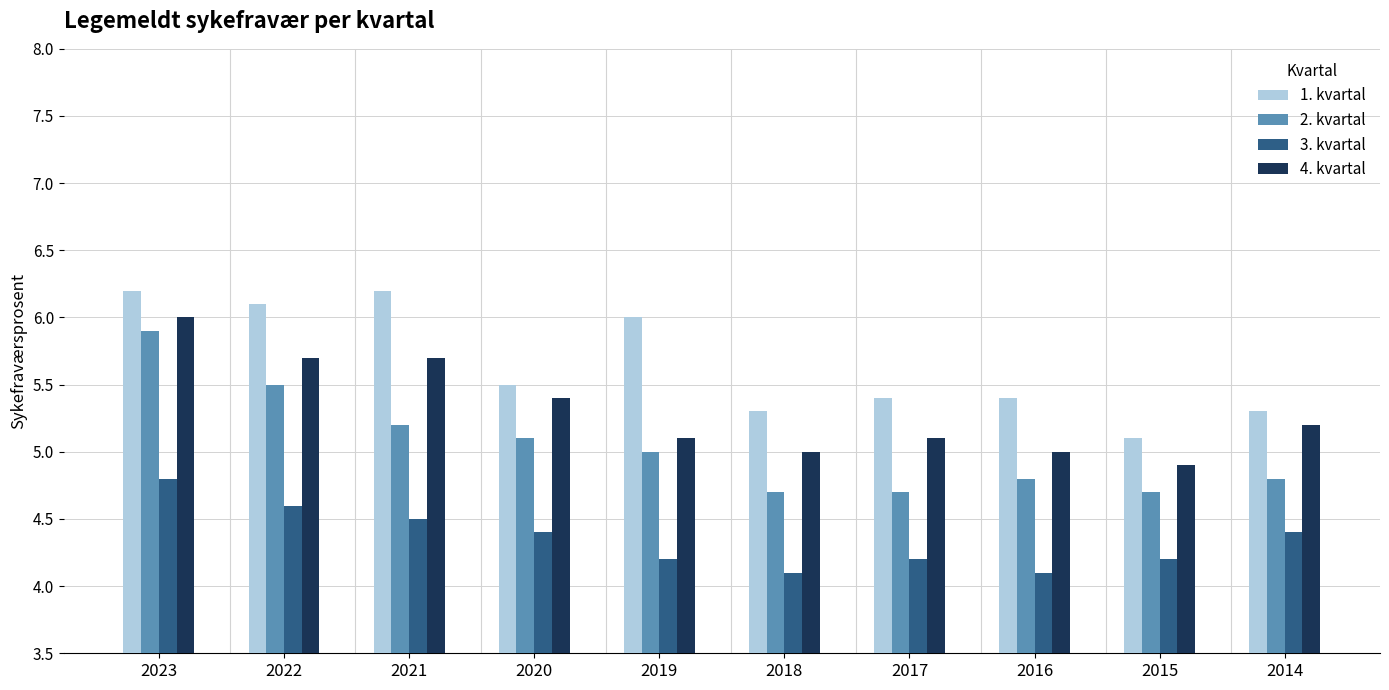

What is the spread (max minus min) of values at 2014?

0.9